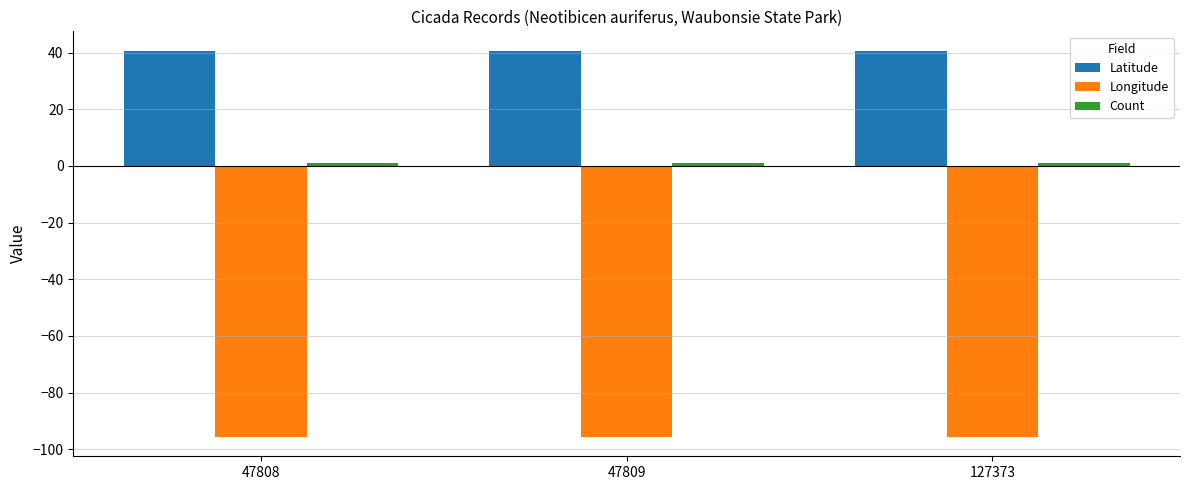

What is the greatest value displayed?

40.7